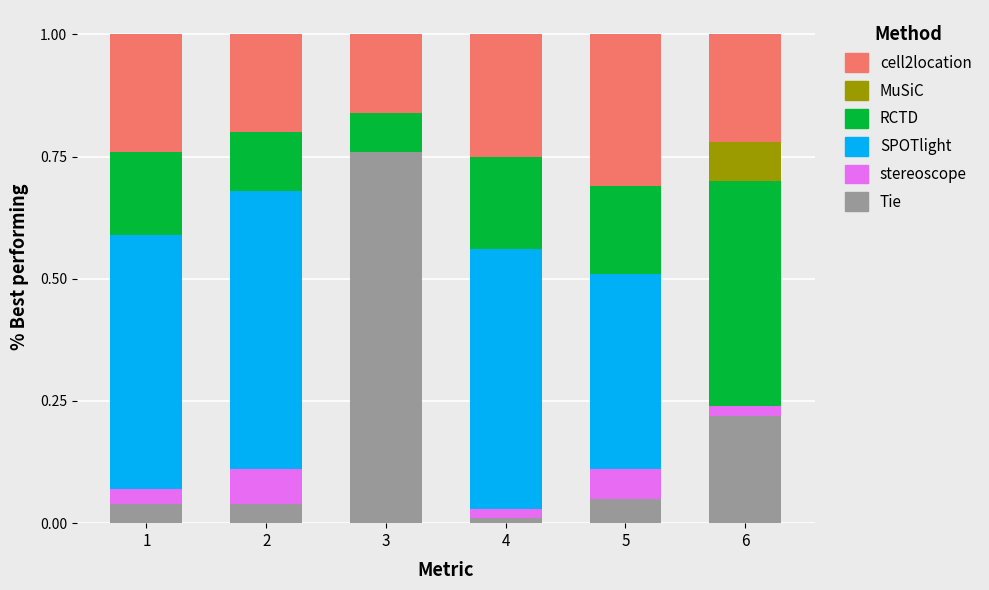

Which category has the highest value in the Tie series?

3